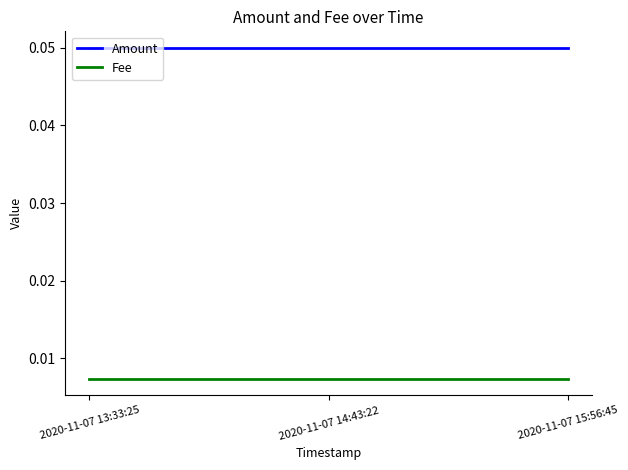

At 2020-11-07 13:33:25, list the series in order from smallest to largest.

Fee, Amount